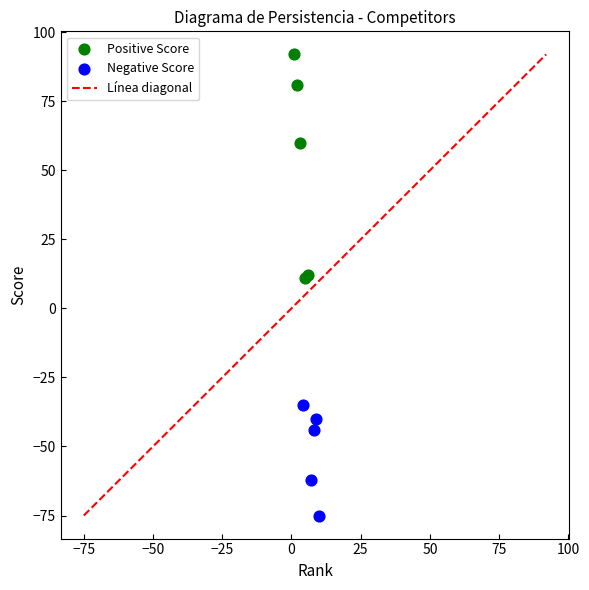

Which series reaches the minimum Y coordinate?

Negative Score